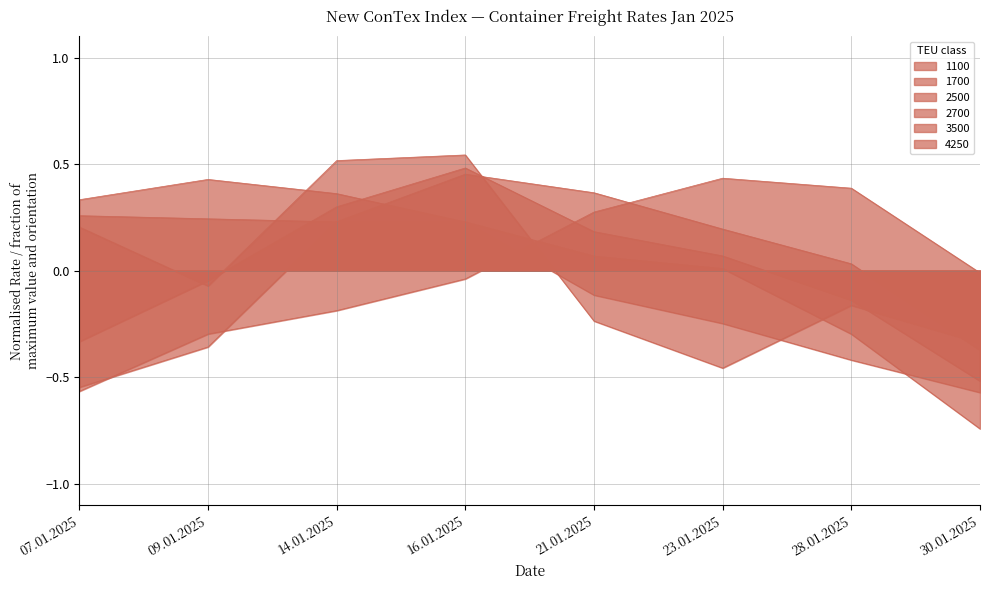

What is the sum of the 2700 values at 14.01.2025 and 09.01.2025?

-0.1